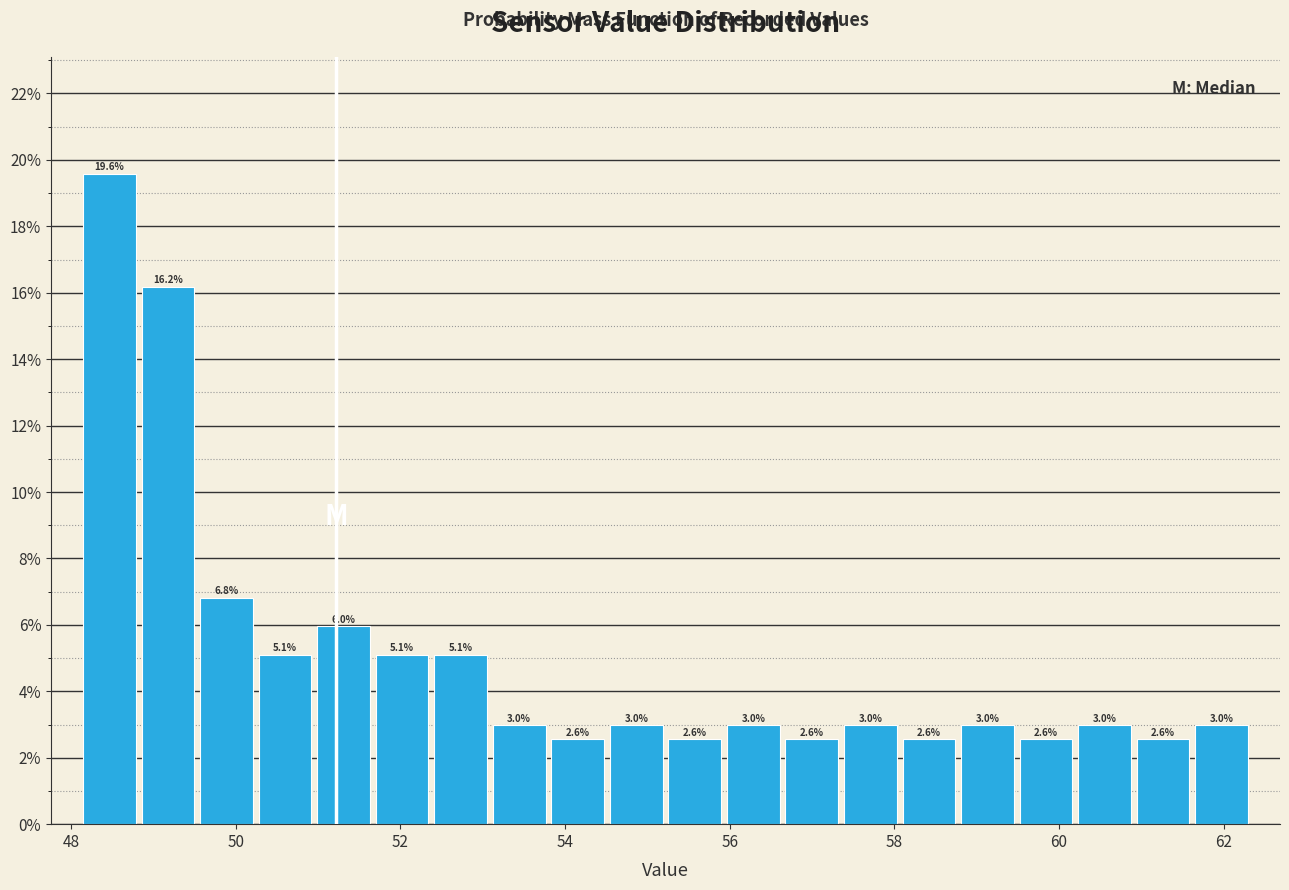

Around what value on the x-axis is the tallest bar? Give the approximate position of its centre, as read against the axis.

48.4